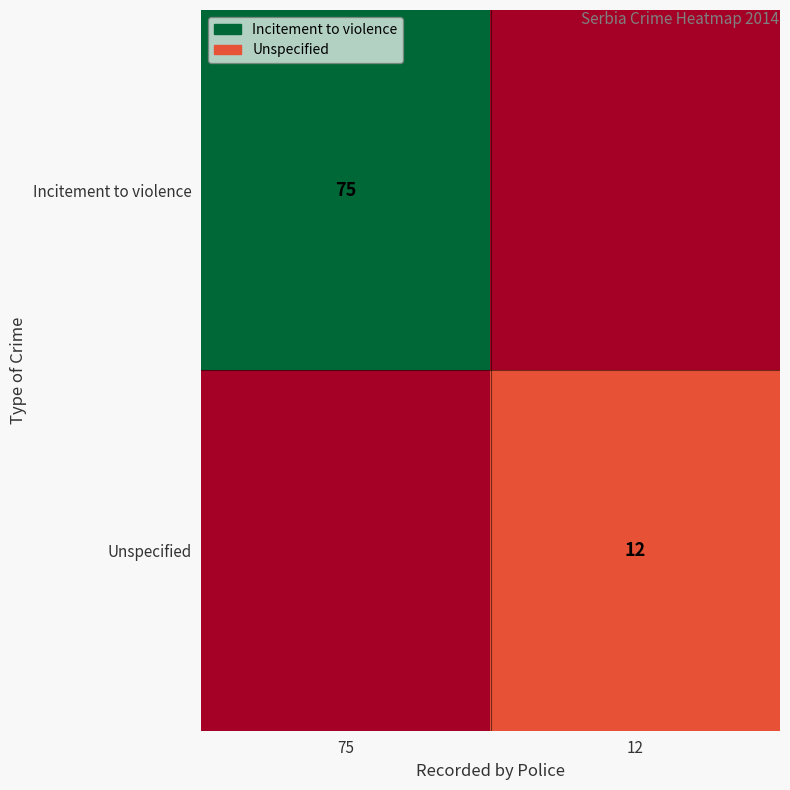

The Incitement to violence series shows 75 at 75. True or false?

True